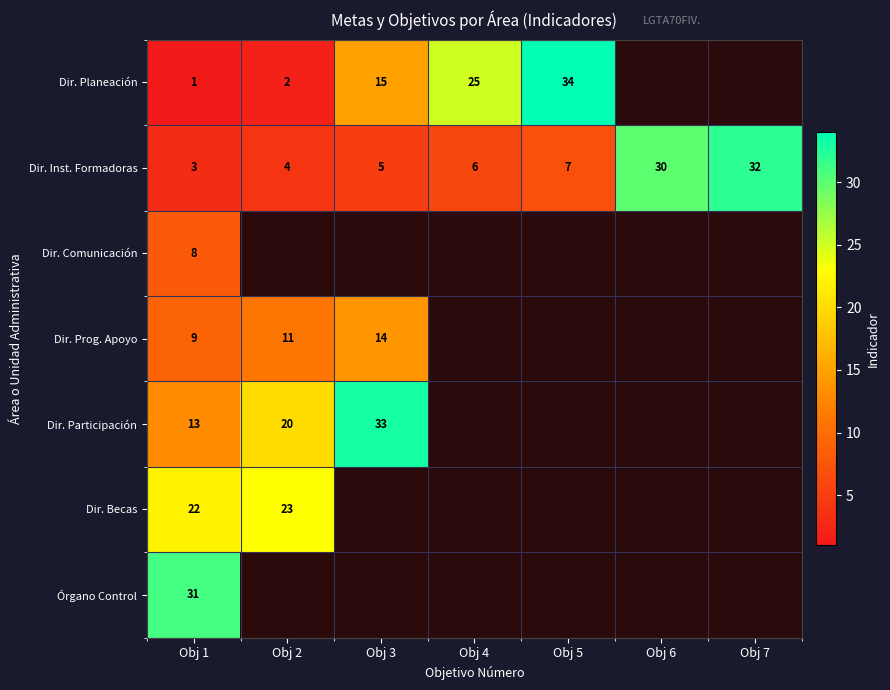

The Dir. Becas series shows 14 at Obj 2. True or false?

False